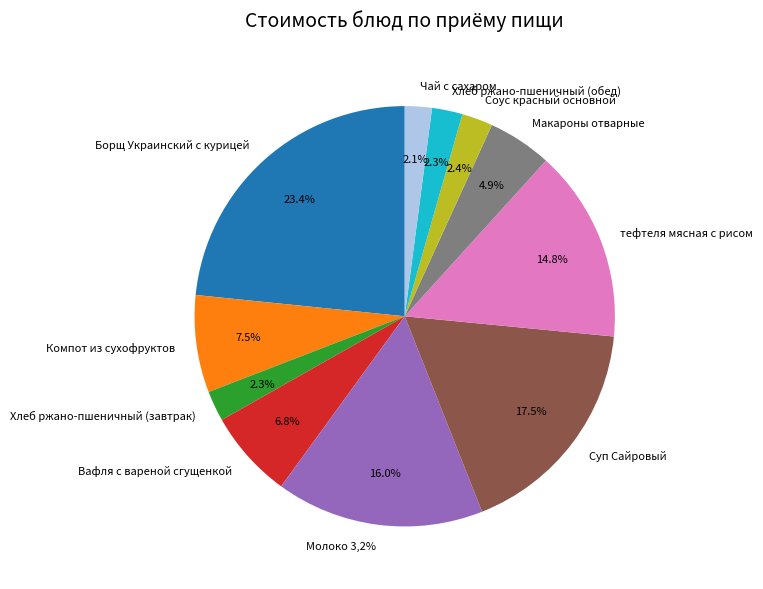

What is the largest slice in the pie chart?

Борщ Украинский с курицей